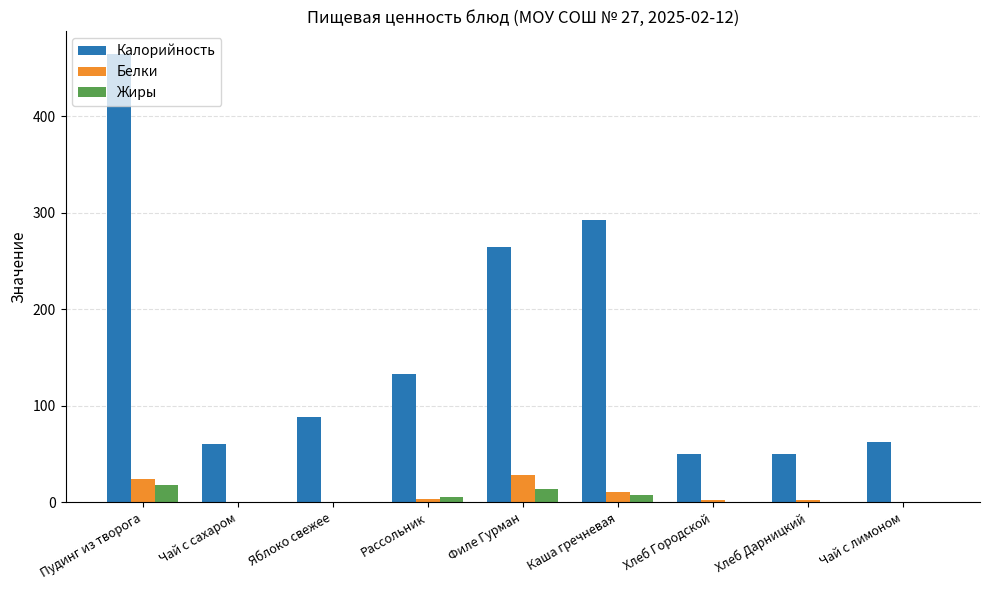

Which category has the highest value across all series?

Пудинг из творога